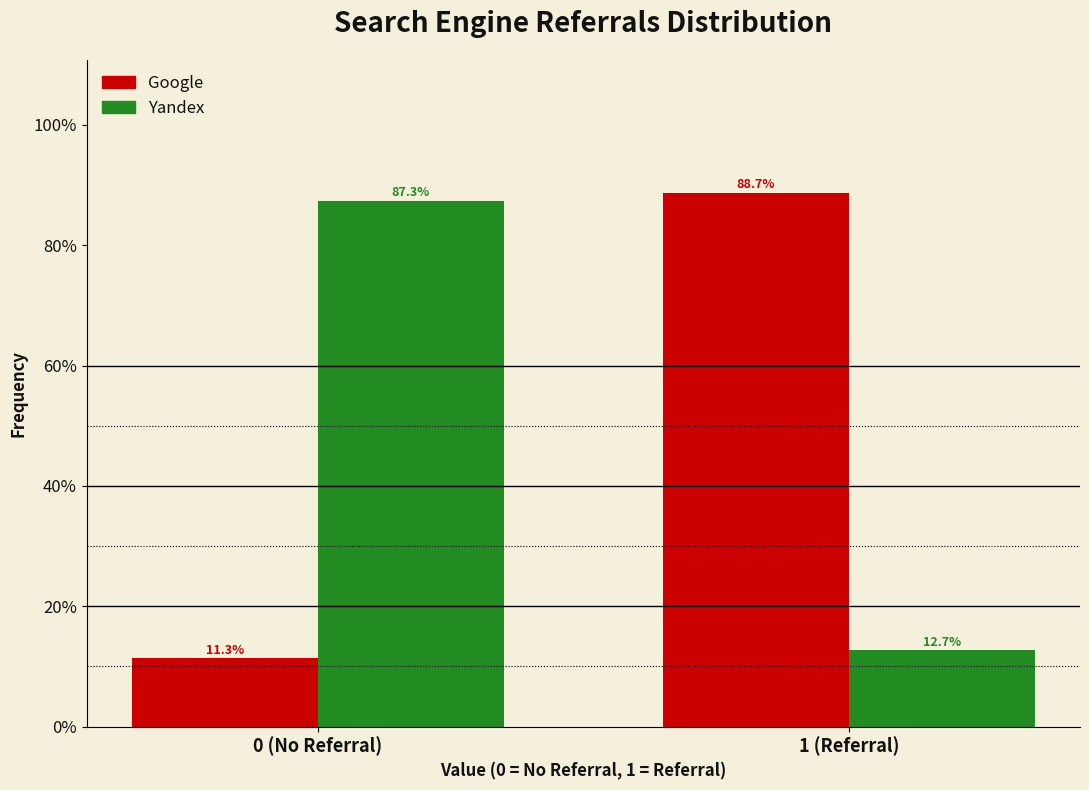

Reading right to left, transcribe all the data shown in this chart.

Google: 1 (Referral)=88.7	0 (No Referral)=11.3
Yandex: 1 (Referral)=12.7	0 (No Referral)=87.3